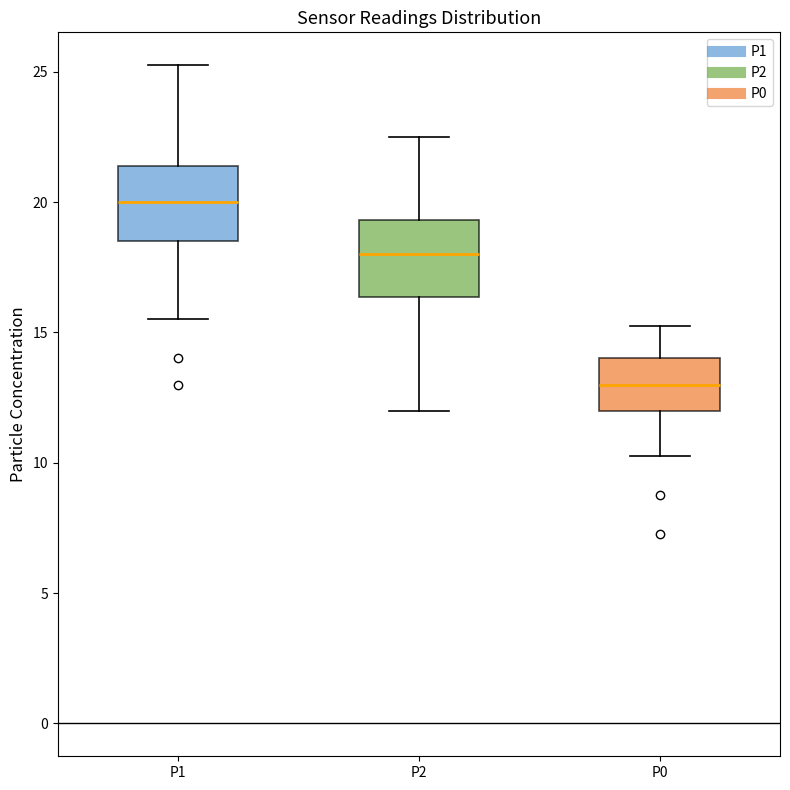

Which box has the highest median line?

P1